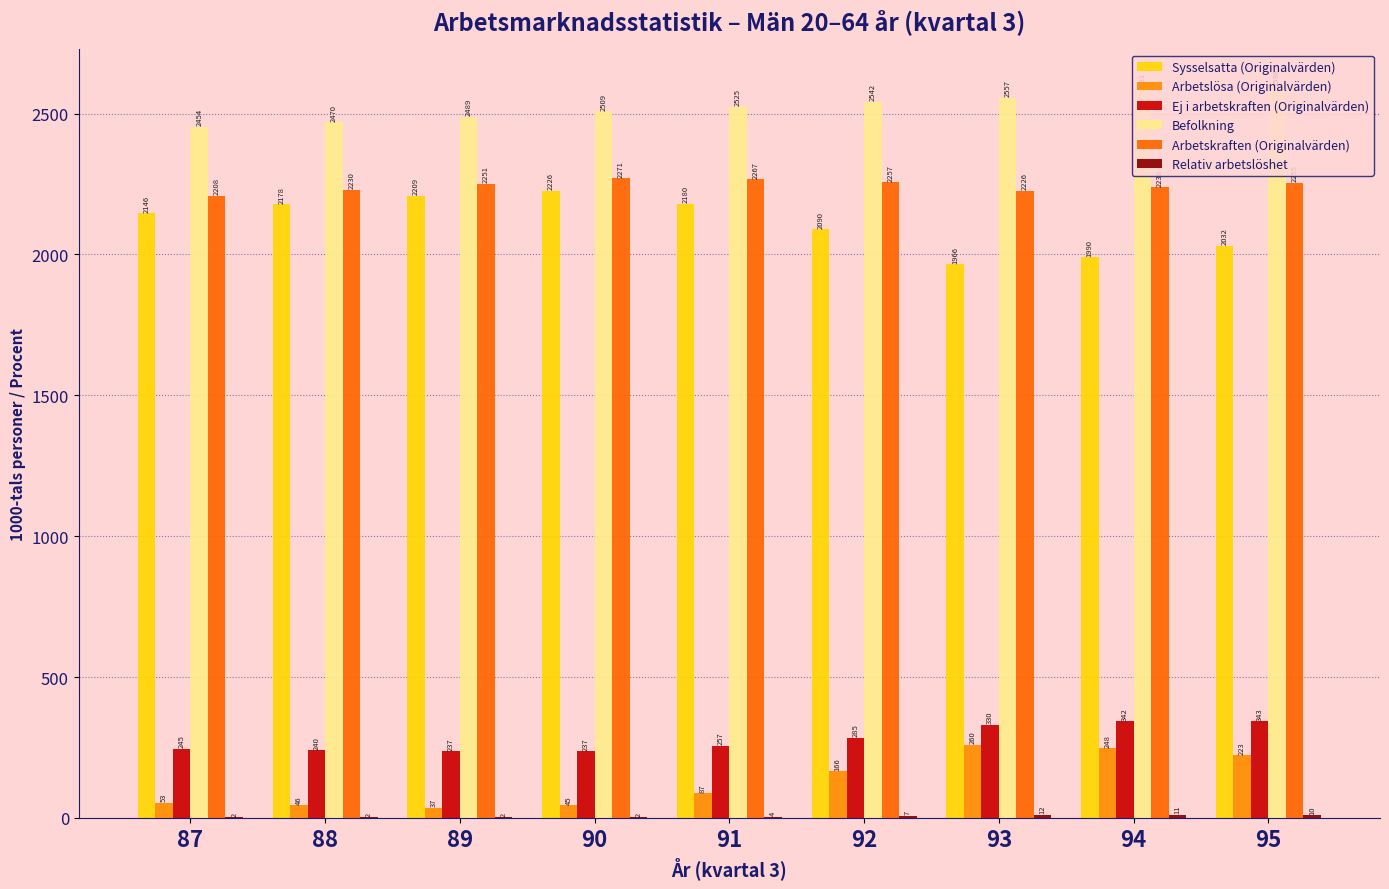

Count the number of data series in this chart.

6